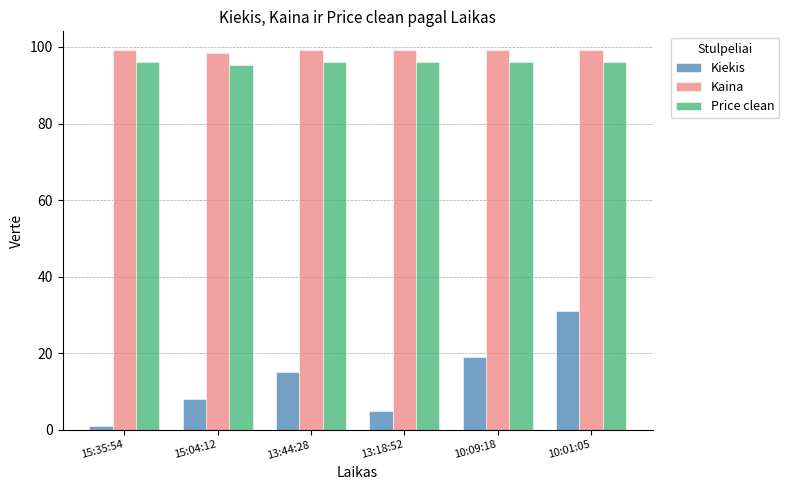

How many data points does each series have?

6